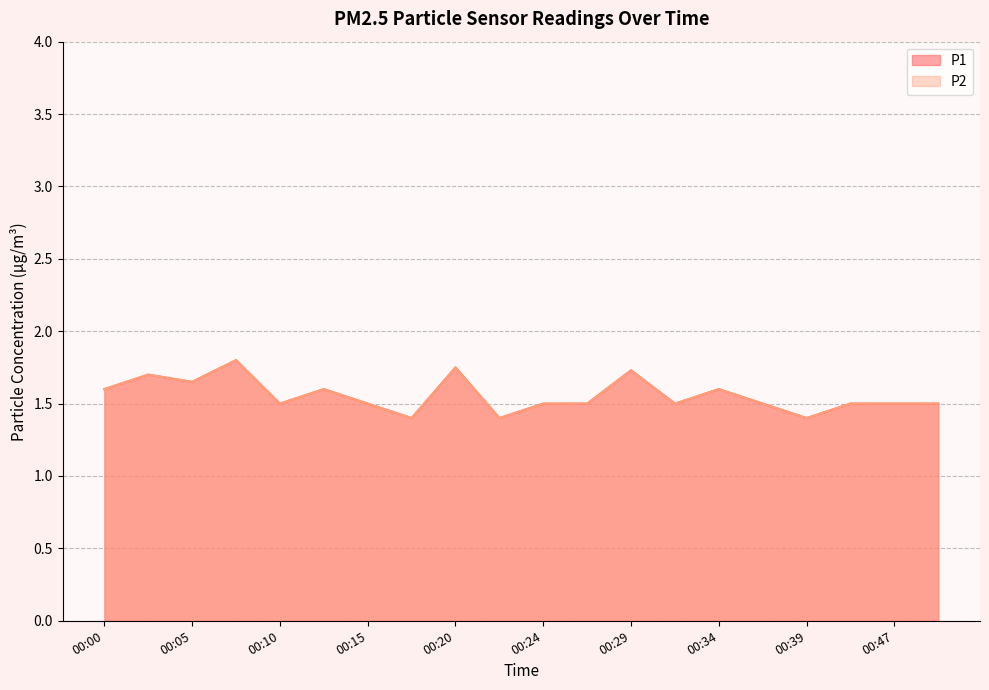

Which series changed the most between 00:05 and 00:41?

P1